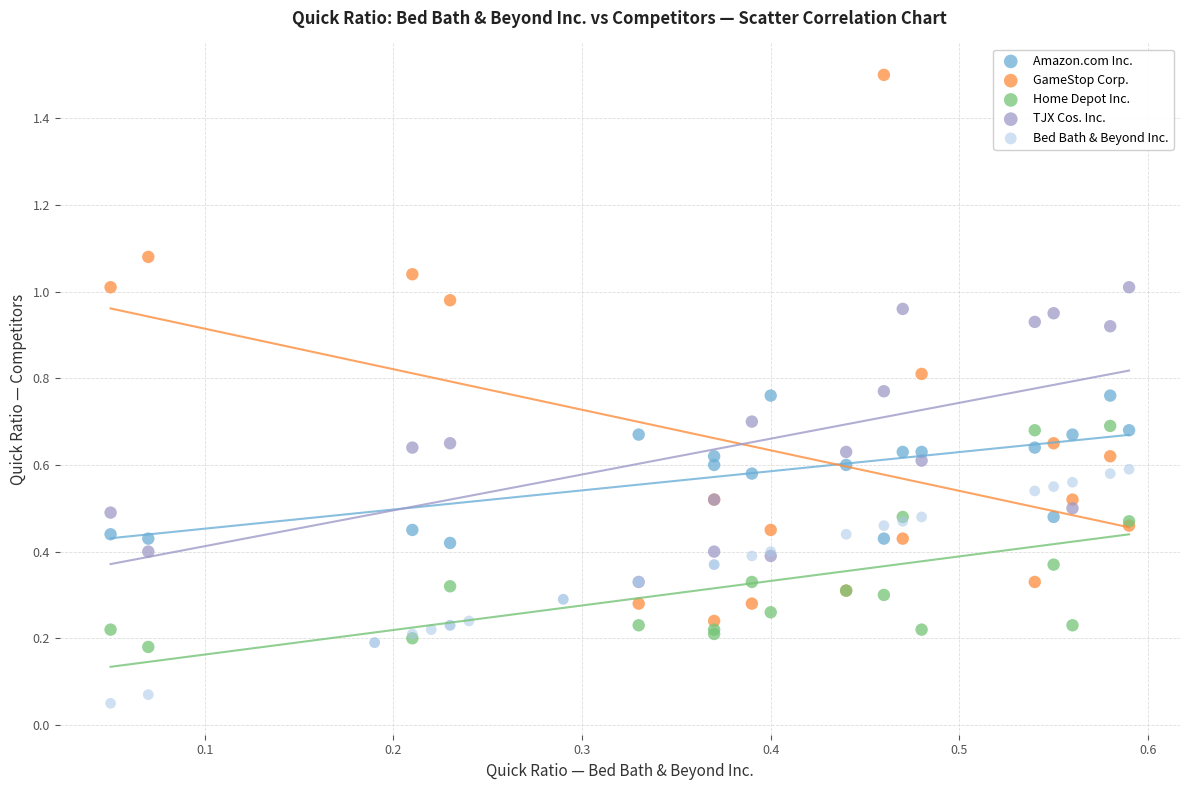

Which series contains the highest Y value?

GameStop Corp.